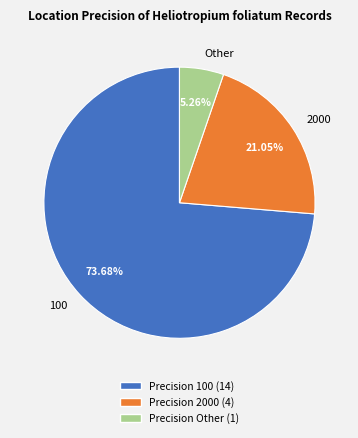

What percentage is the 2000 slice, to the nearest percent?

21%